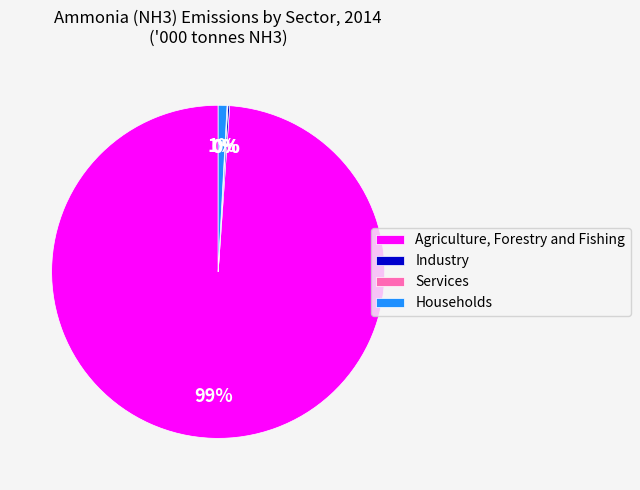

Which category has the biggest portion of the pie?

Agriculture, Forestry and Fishing